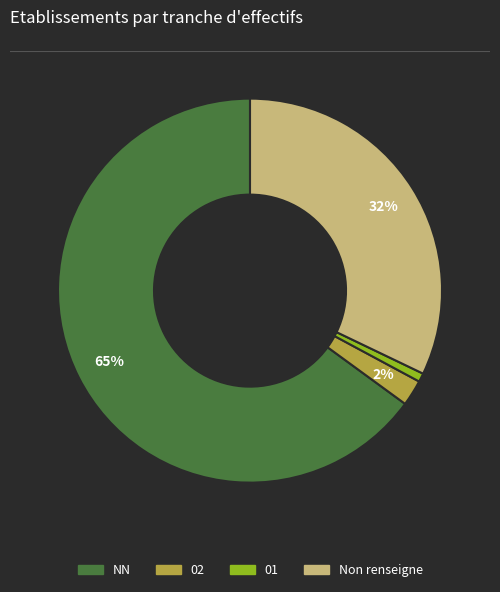

How many segments does this pie chart have?

4